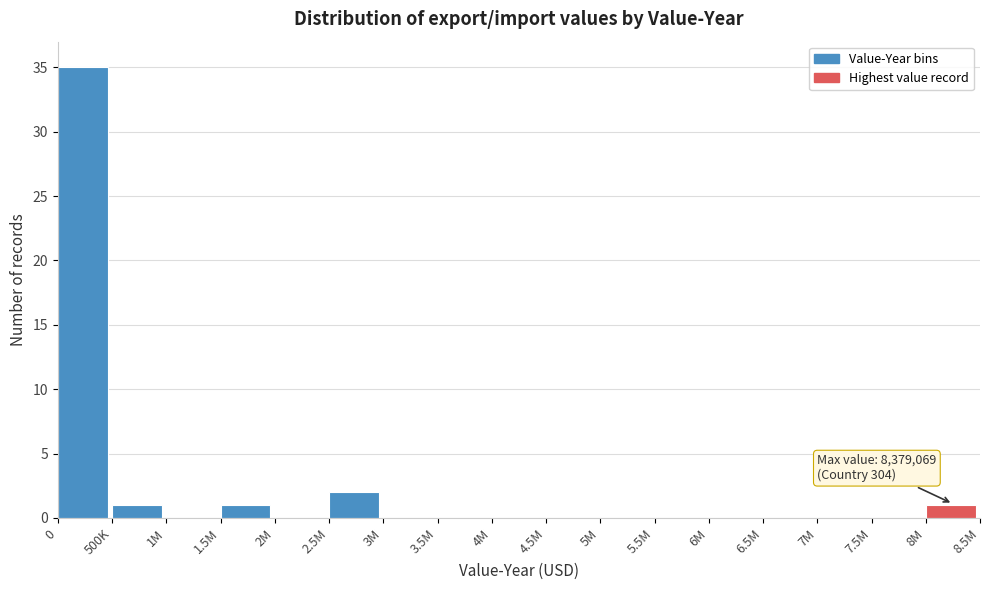

Reading right to left, what are all the values shown in this chart?

8M=1	7.5M=0	7M=0	6.5M=0	6M=0	5.5M=0	5M=0	4.5M=0	4M=0	3.5M=0	3M=0	2.5M=2	2M=0	1.5M=1	1M=0	500K=1	0=35